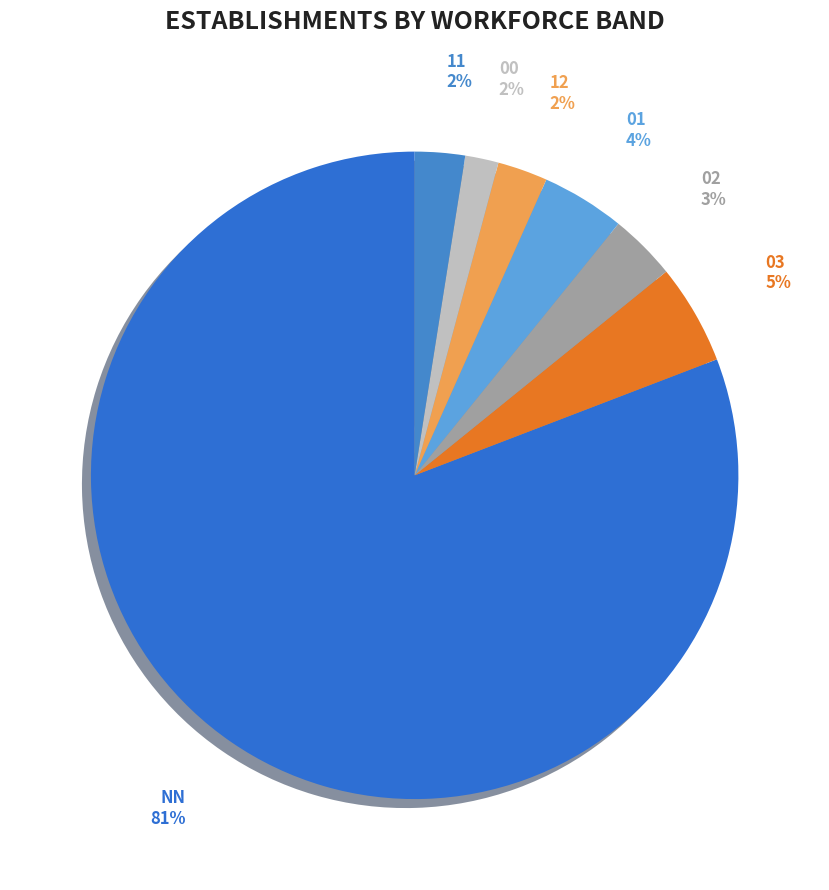

Does NN account for over 50% of the chart?

Yes